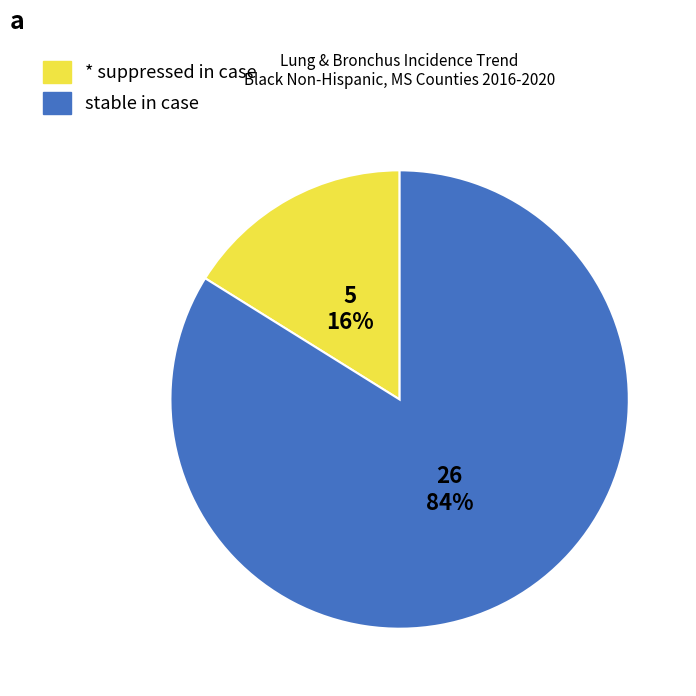

How many slices are in this pie chart?

2